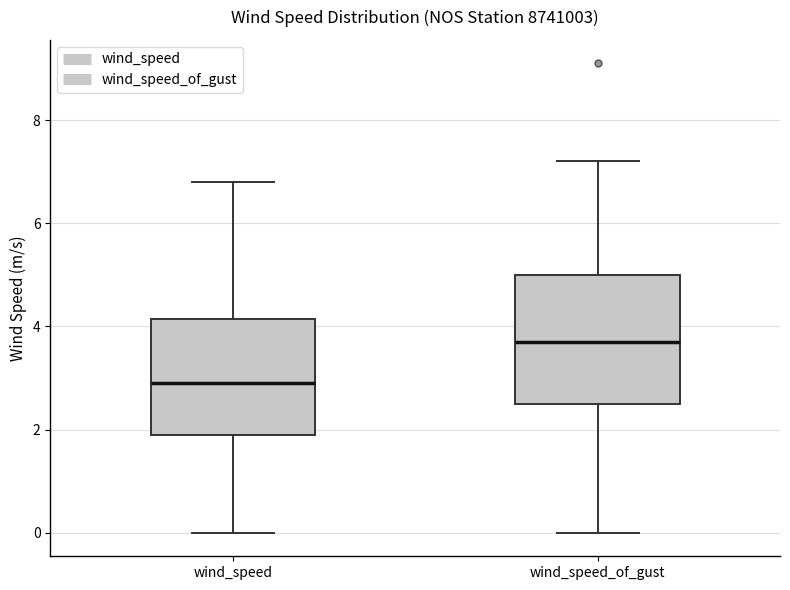

Comparing the boxes themselves (not the whiskers), which one is the tallest?

wind_speed_of_gust